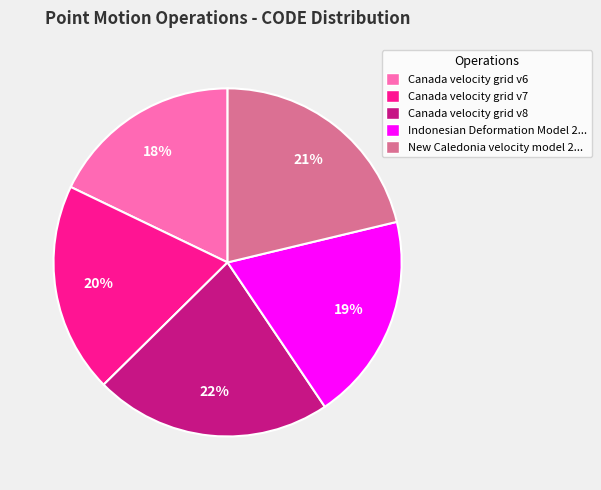

Which category has the smallest portion of the pie?

Canada velocity grid v6